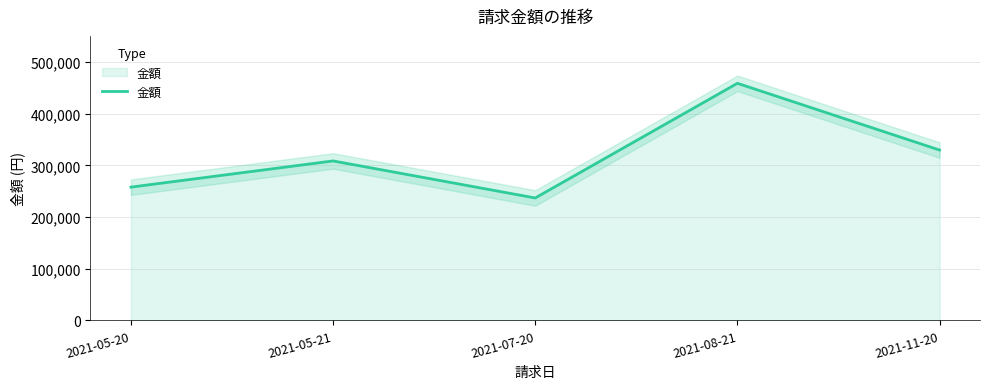

How many distinct data groups are displayed?

1